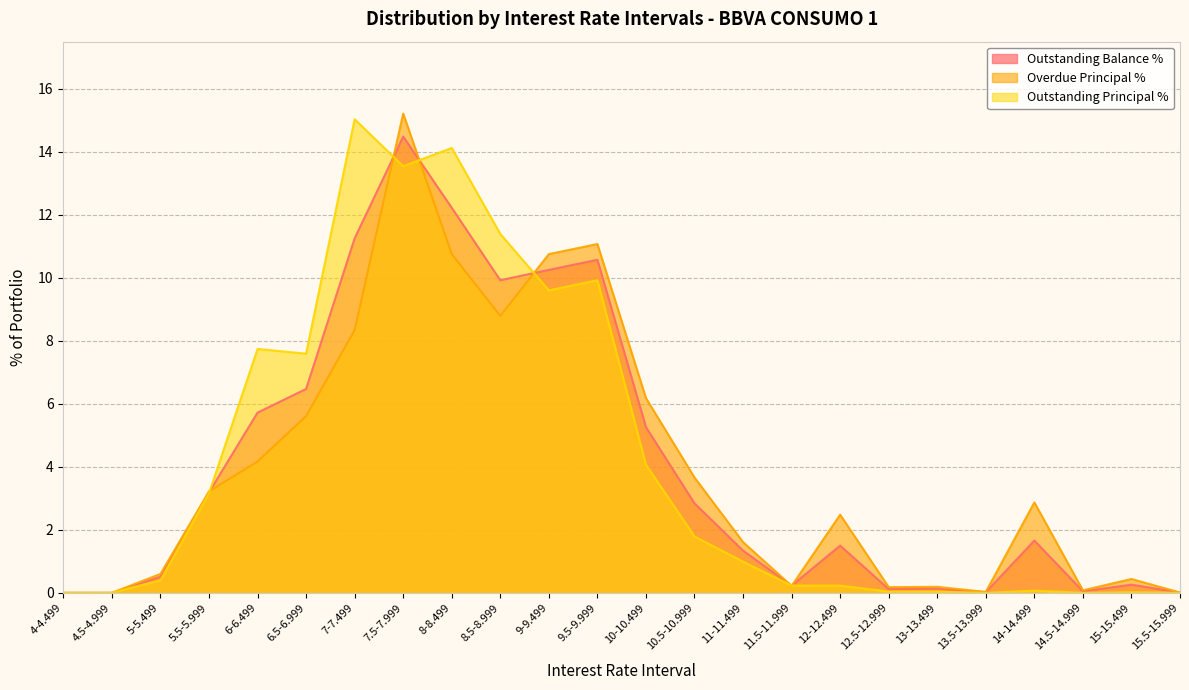

Reading left to right, what are all the values shown in this chart?

Outstanding Balance %: 0.0	0.0	0.5	3.2	5.7	6.5	11.2	14.5	12.2	9.9	10.2	10.6	5.3	2.8	1.3	0.2	1.5	0.1	0.1	0.0	1.7	0.1	0.3	0.0
Overdue Principal %: 0.0	0.0	0.6	3.2	4.2	5.6	8.3	15.2	10.8	8.8	10.8	11.1	6.2	3.7	1.6	0.2	2.5	0.2	0.2	0.0	2.9	0.1	0.4	0.0
Outstanding Principal %: 0.0	0.0	0.4	3.2	7.7	7.6	15.0	13.5	14.1	11.4	9.6	9.9	4.1	1.8	1.0	0.2	0.2	0.0	0.0	0.0	0.1	0.0	0.0	0.0